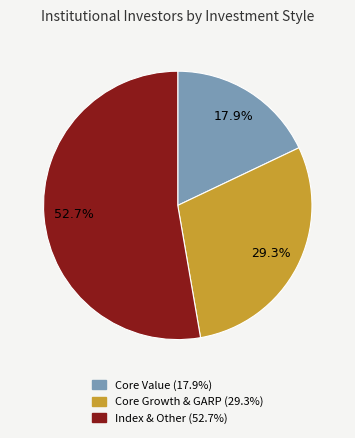

Is there a majority slice in this chart?

Yes